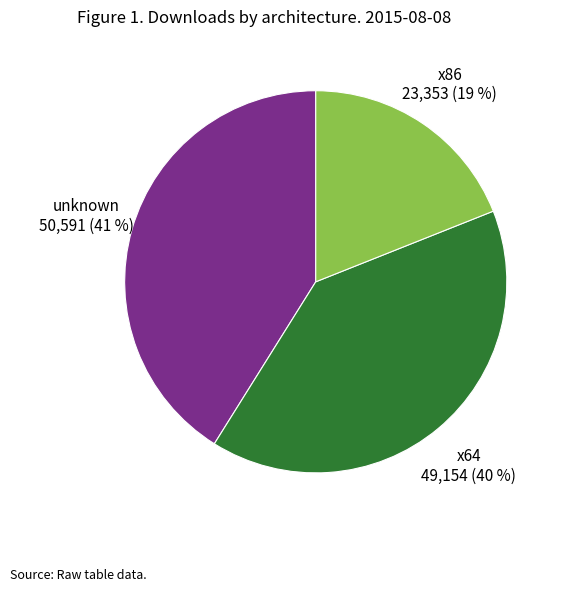

How many slices are in this pie chart?

3